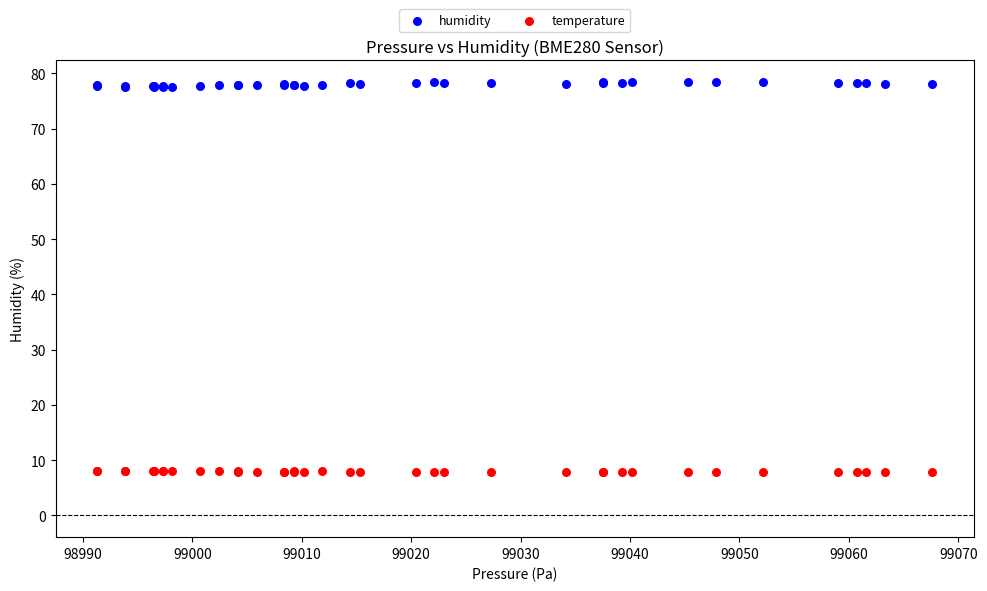

What are all the series names shown in the legend?

humidity, temperature